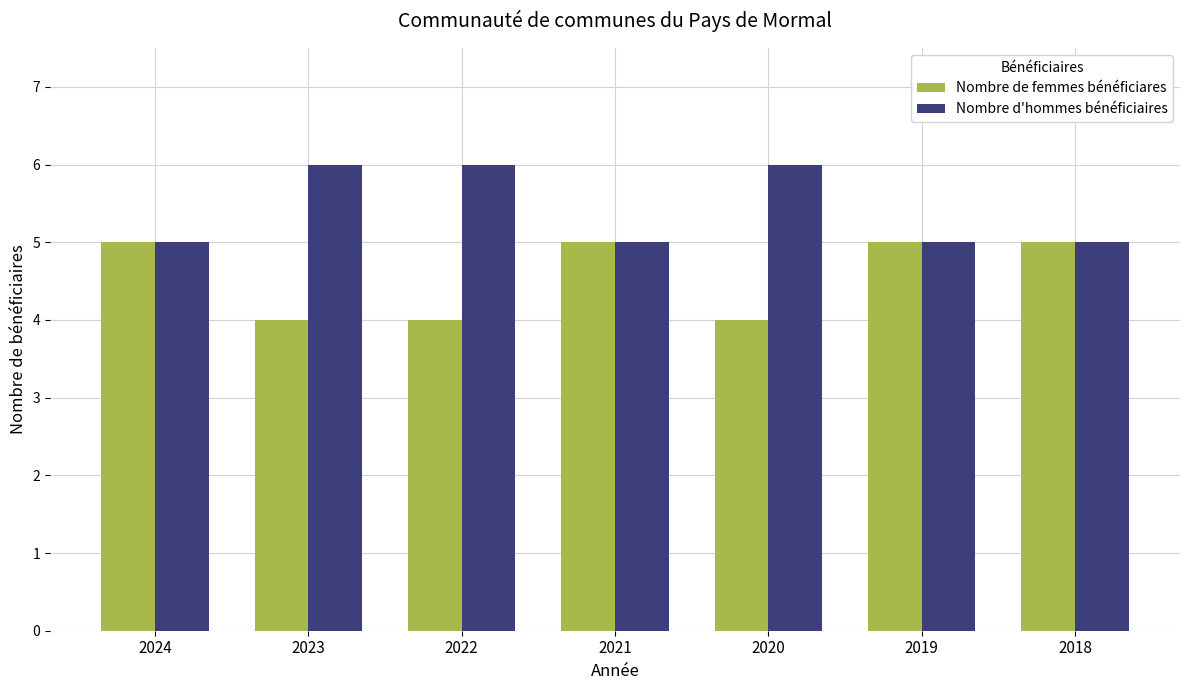

Which series has the largest total across all categories?

Nombre d'hommes bénéficiaires